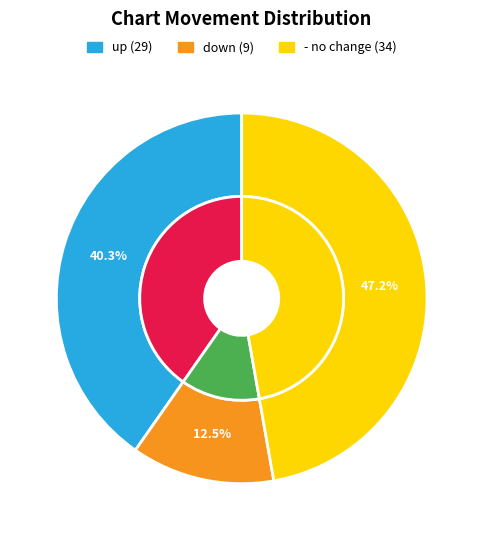

Combined, do - and up account for over 50%?

Yes